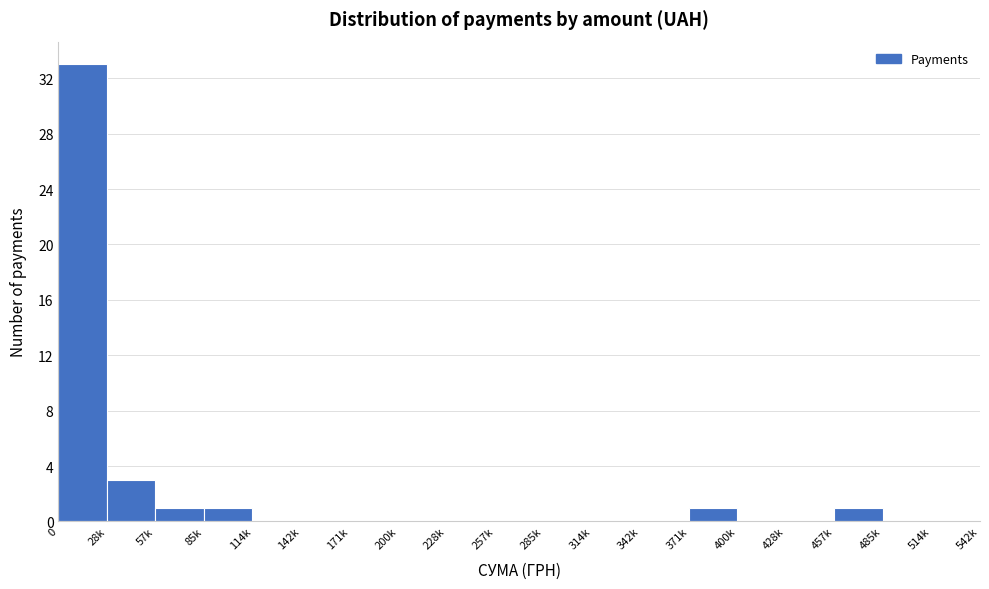

Reading left to right, extract all data points from this chart.

0=33	28k=3	57k=1	85k=1	114k=0	142k=0	171k=0	200k=0	228k=0	257k=0	285k=0	314k=0	342k=0	371k=1	400k=0	428k=0	457k=1	485k=0	514k=0